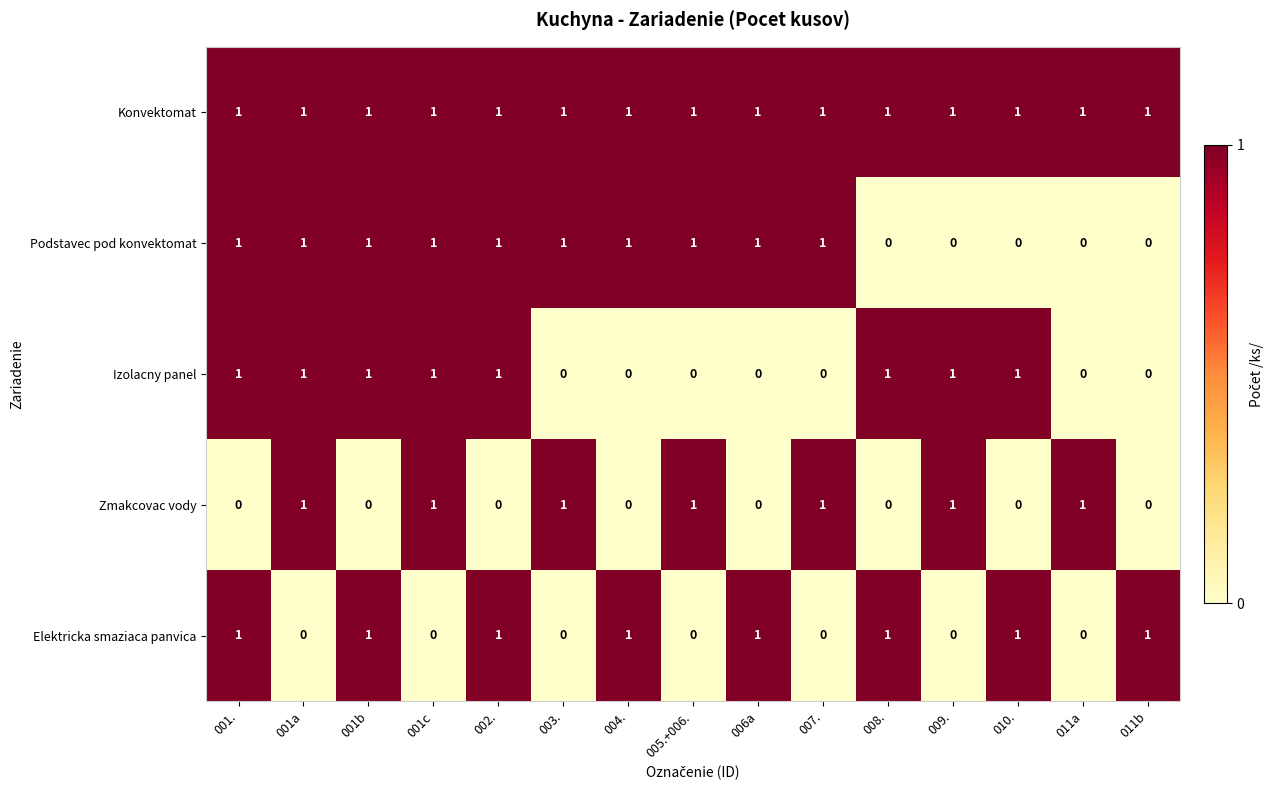

Between 001b and 004., which series saw the biggest shift?

Izolacny panel